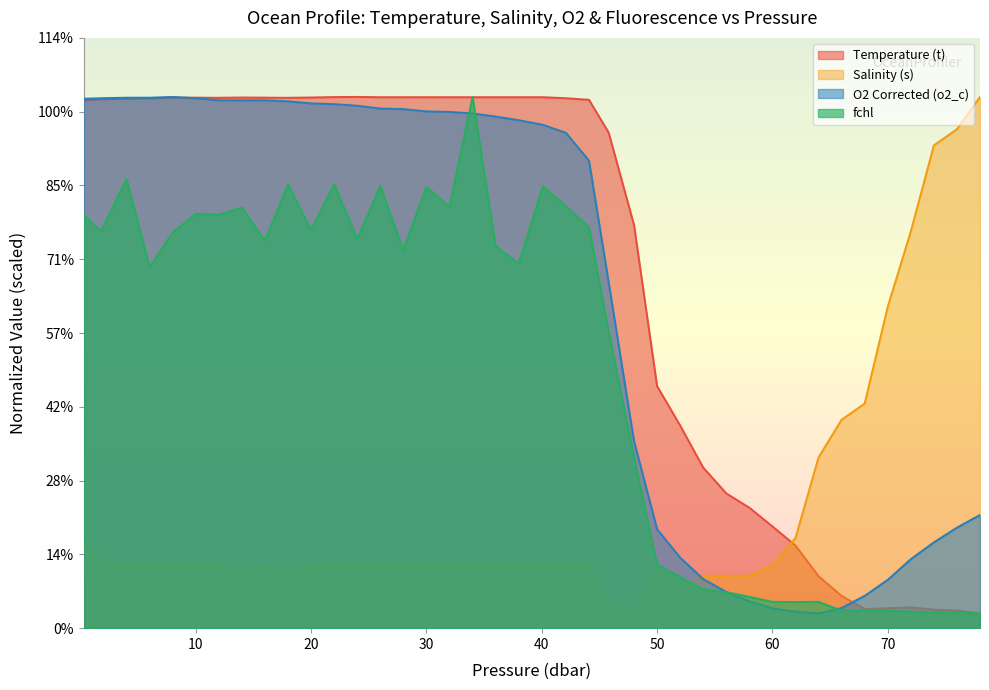

Which series has the largest range (max minus min)?

Temperature (t)